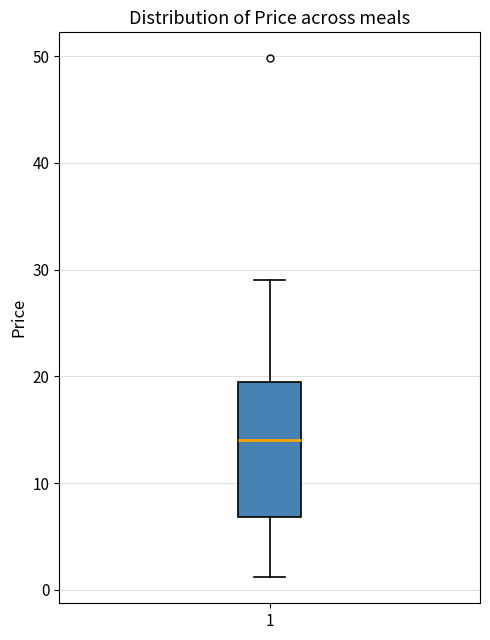

Where does the median line of the box at x = 1 sit on the y-axis? The values are not printed on the chart, so give them approximately, as read against the axis.

14